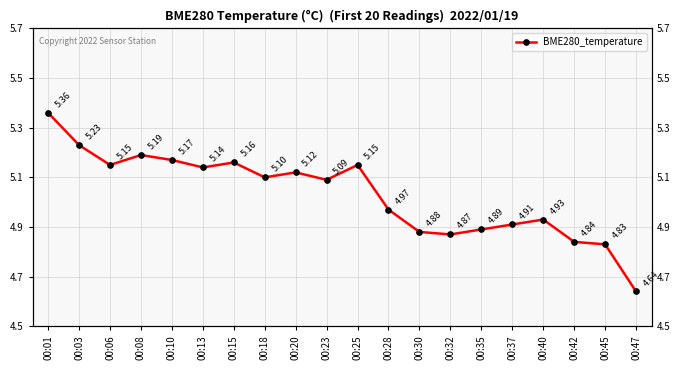

Between 00:01 and 00:03, which is larger?

00:01